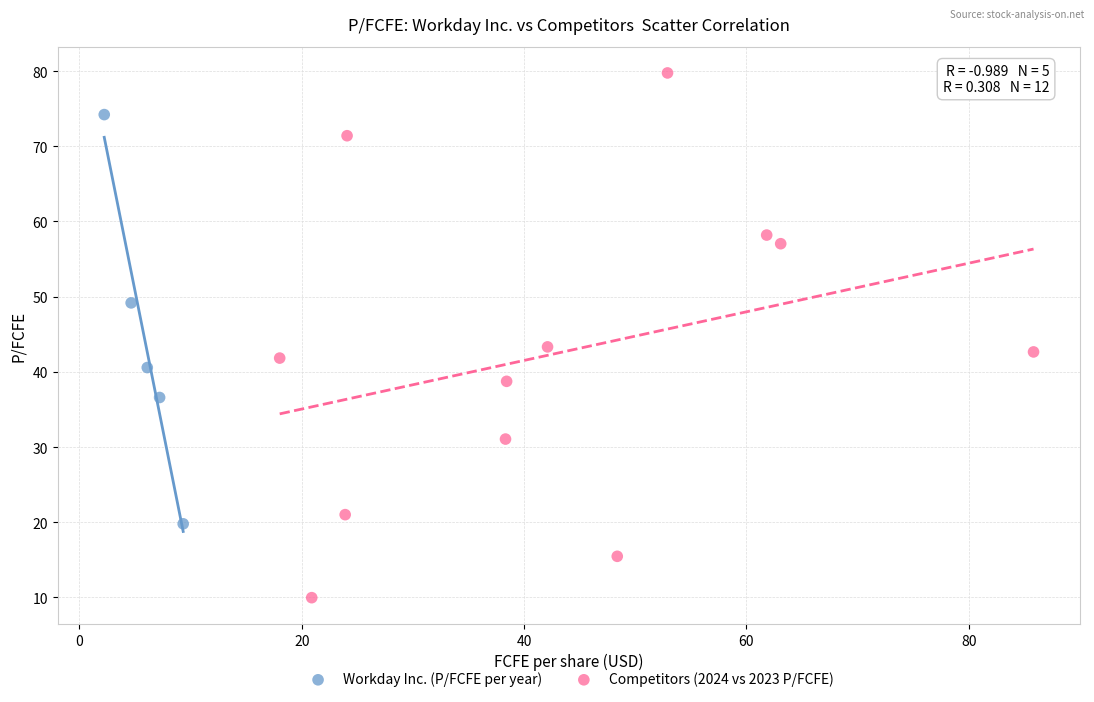

Which series contains the lowest Y value?

Competitors (2024 vs 2023 P/FCFE)